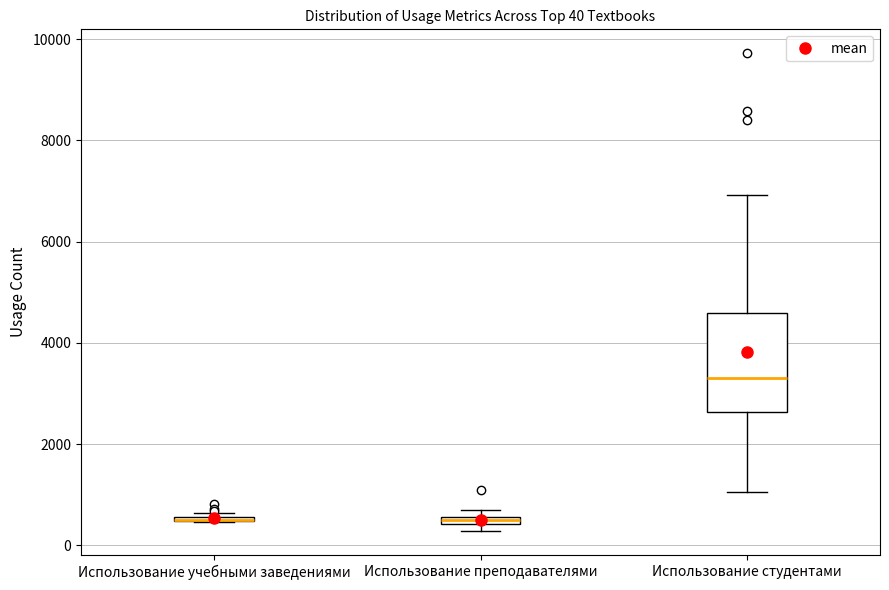

Which box is the tallest, from its lower edge to its upper edge?

Использование студентами